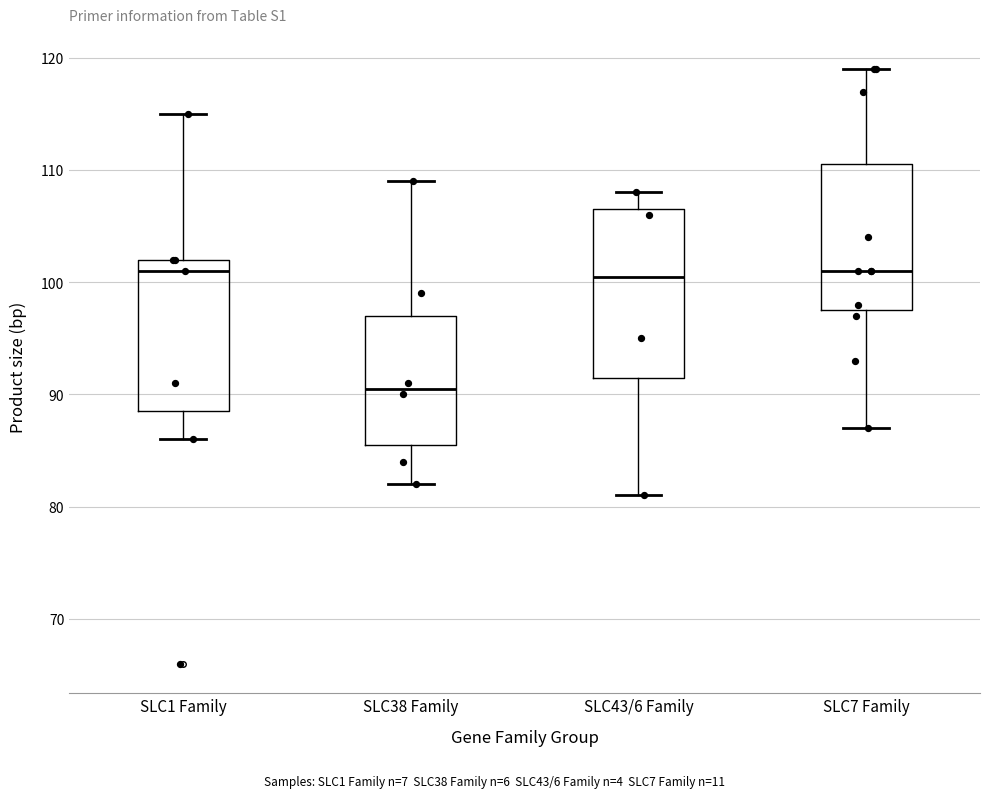

Reading left to right, transcribe this box plot: for each box, give where its median line is, the range the box spans, and where its two whiskers end, as read against the y-axis. The values are not printed on the chart, so give them approximately, as read against the axis.

SLC1 Family: median 101, box 89 to 102, whiskers 86 to 115
SLC38 Family: median 91, box 86 to 97, whiskers 82 to 109
SLC43/6 Family: median 101, box 92 to 107, whiskers 81 to 108
SLC7 Family: median 101, box 98 to 111, whiskers 87 to 119